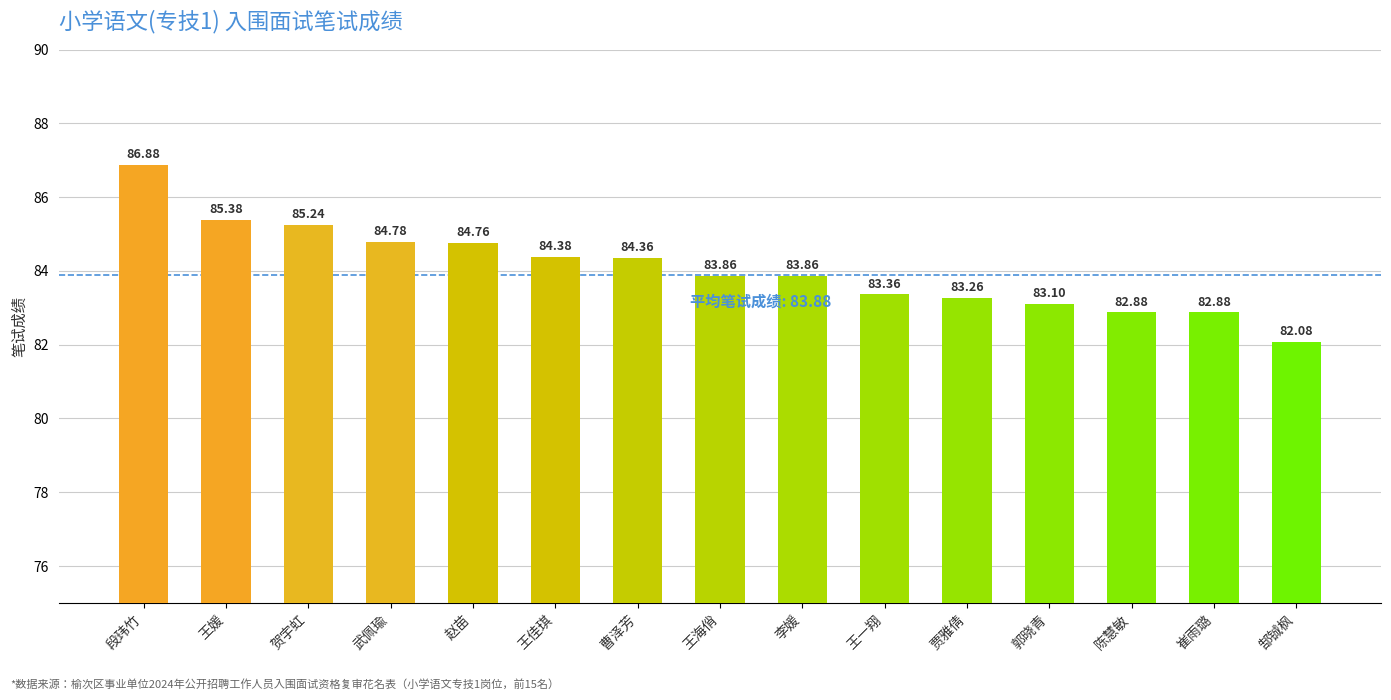

Reading right to left, extract all data points from this chart.

82.1	82.9	82.9	83.1	83.3	83.4	83.9	83.9	84.4	84.4	84.8	84.8	85.2	85.4	86.9